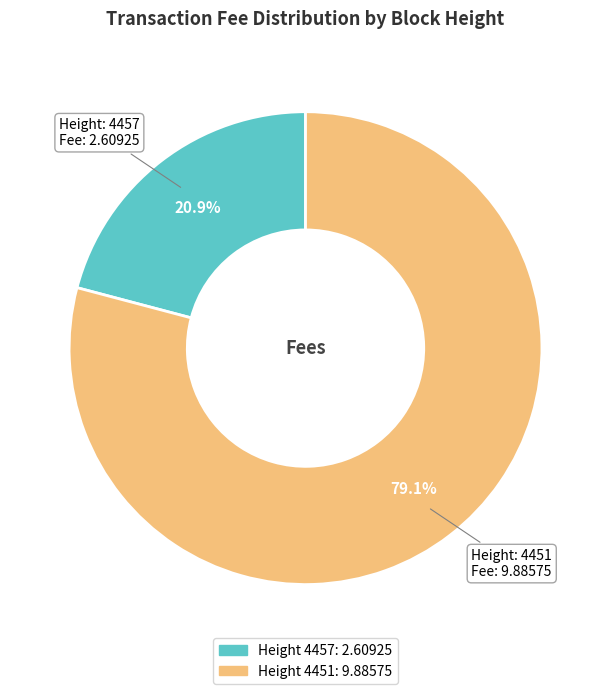

Is there any slice that represents more than half of the pie?

Yes